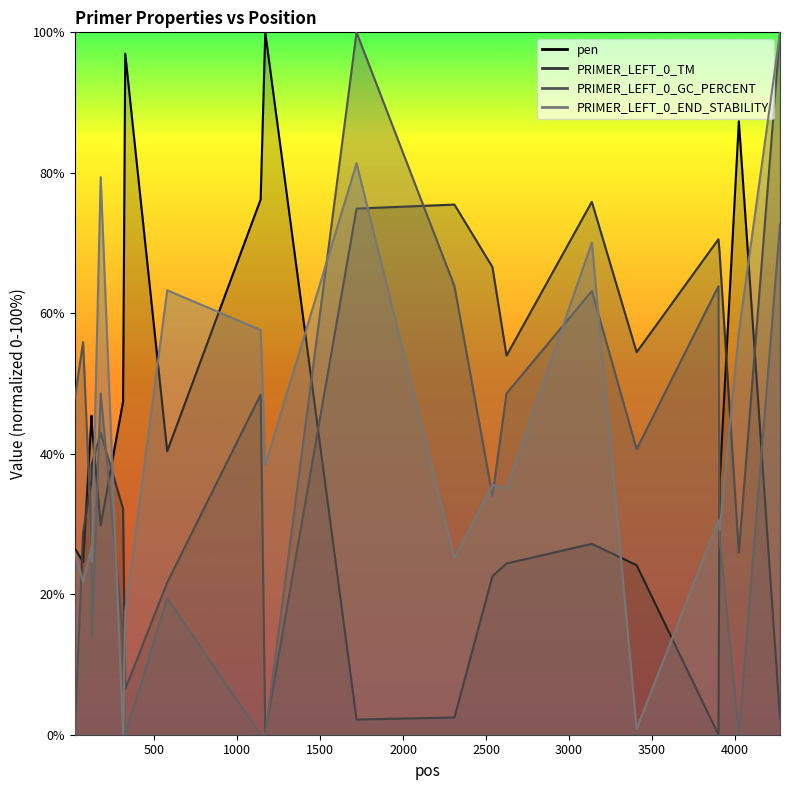

Which has a higher value, 325 or 3907?

325